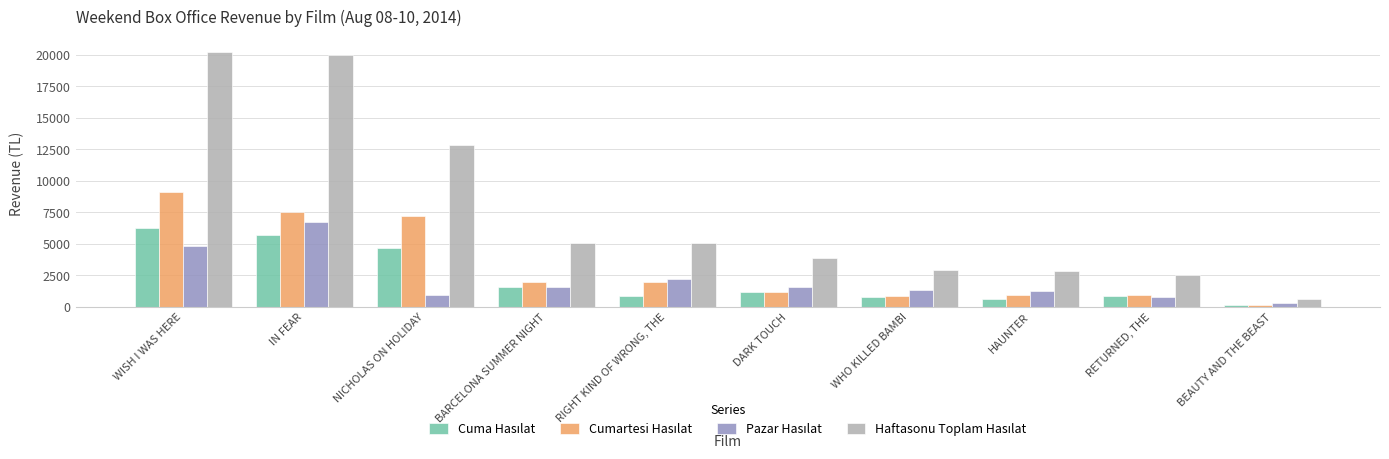

Which category has the lowest value across all series?

BEAUTY AND THE BEAST